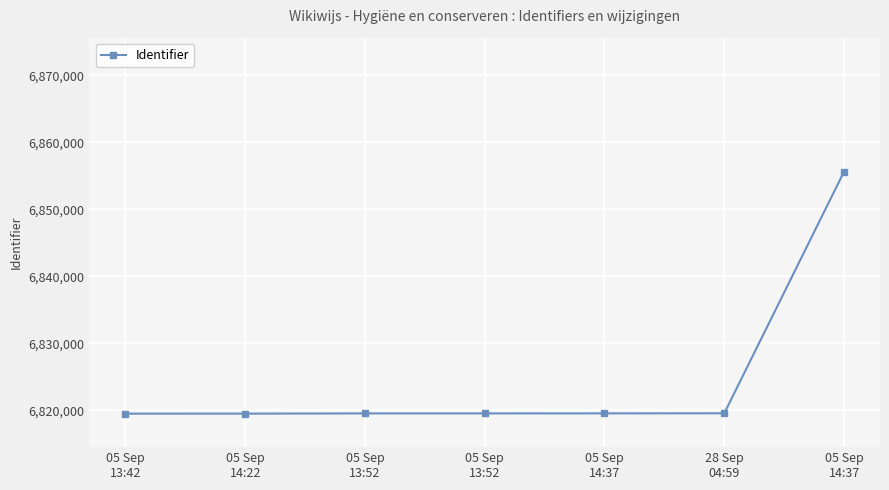

True or false: the data shows 9103891 at 28 Sep
04:59.

False